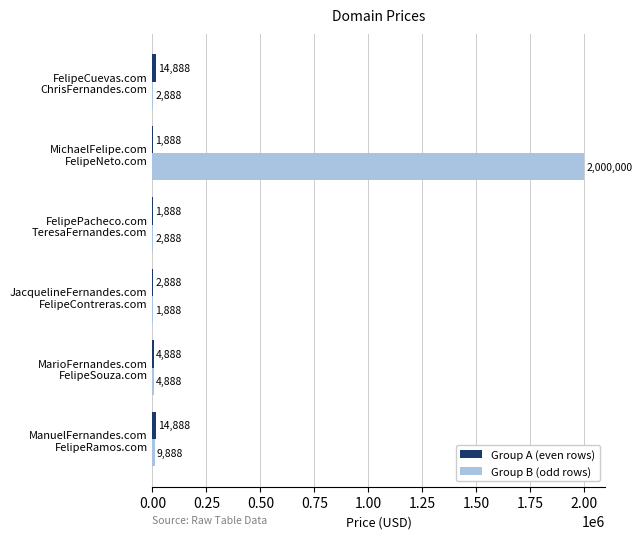

What is the sum of all Group B (odd rows) values?

2022440